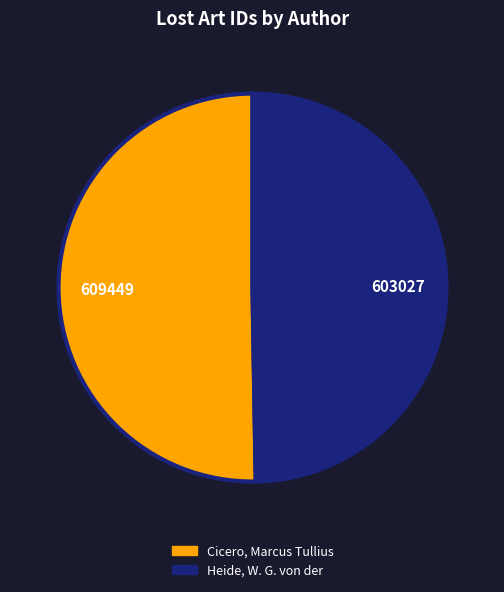

Do Heide, W. G. von der and Cicero, Marcus Tullius together represent more than half of the pie?

Yes